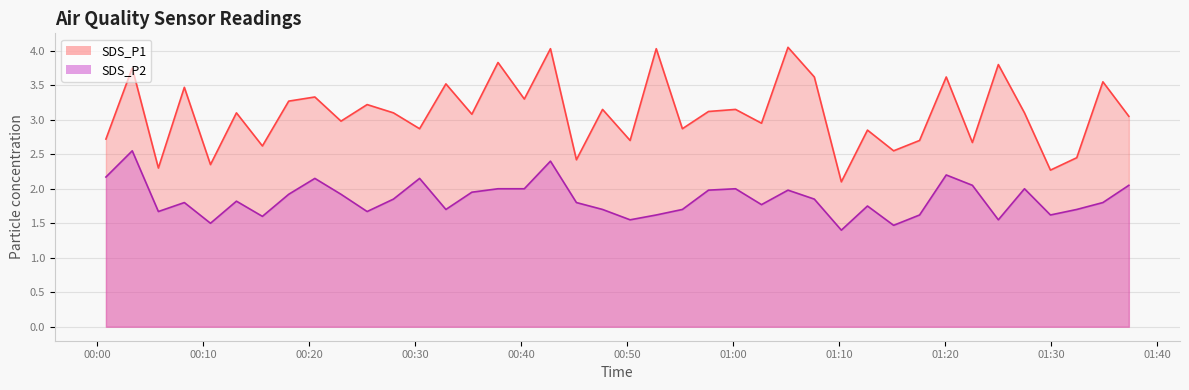

What is the label of the 23rd point from the left?

2021/03/06 00:55:12